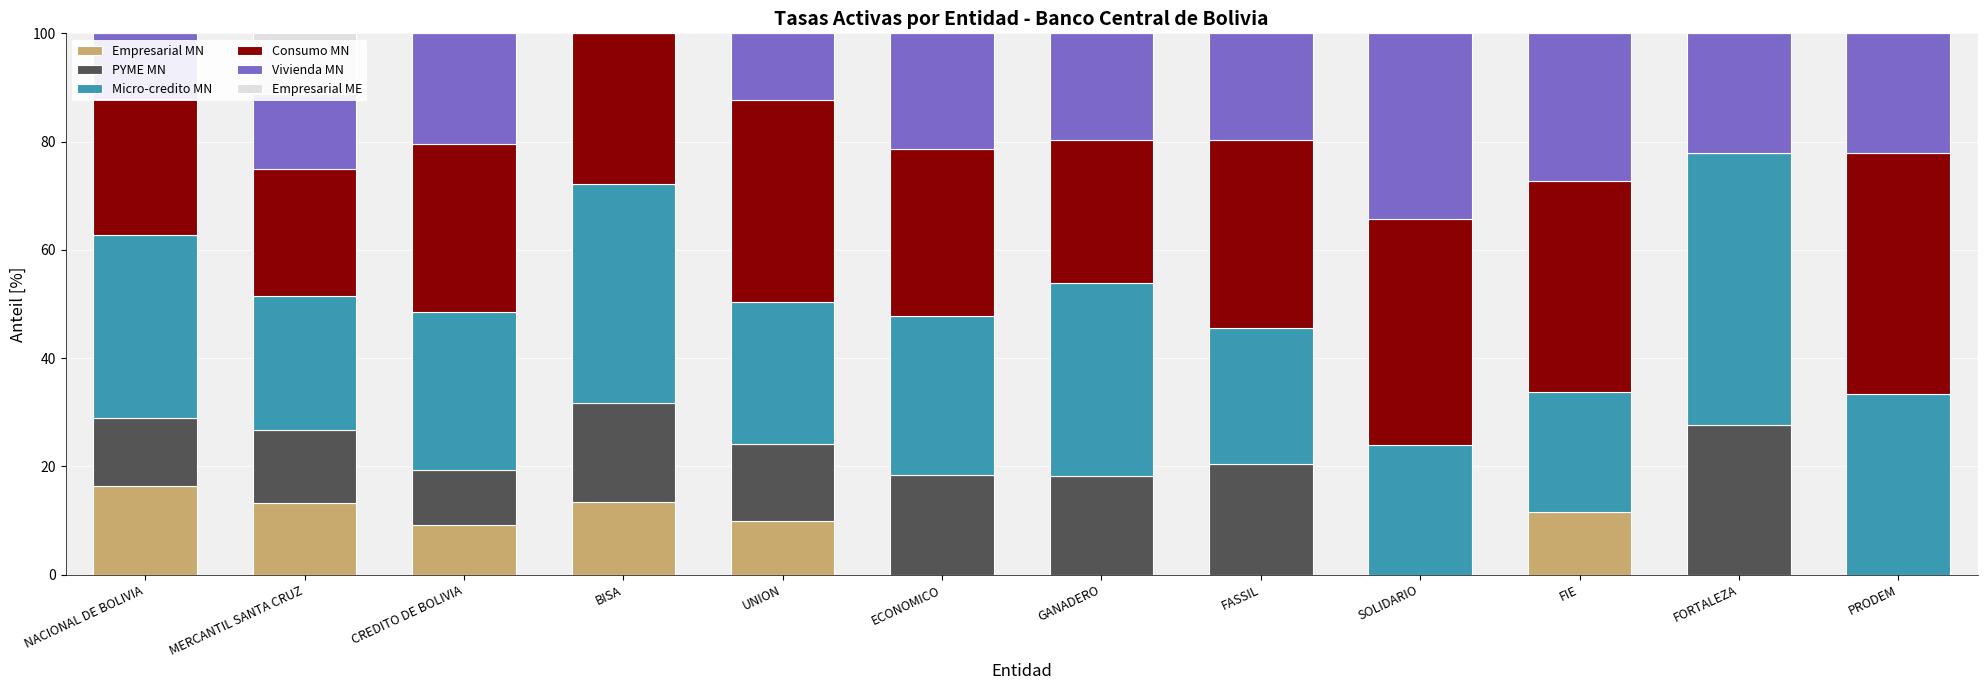

What is the total value across all series at CREDITO DE BOLIVIA?

100.0